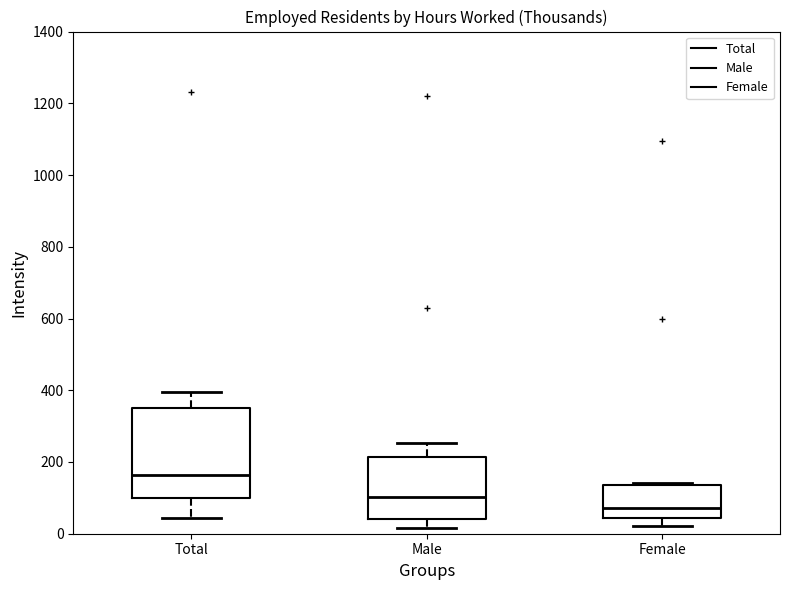

Where is the lower edge of the box for Female on the y-axis? The values are not printed on the chart, so give them approximately, as read against the axis.

40